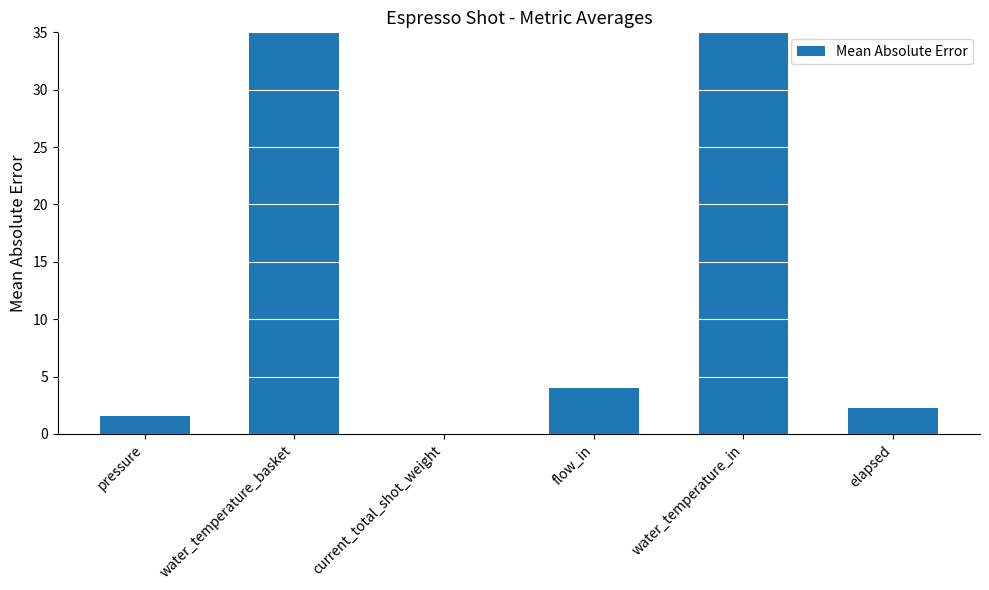

What value does the data have at pressure?

1.6